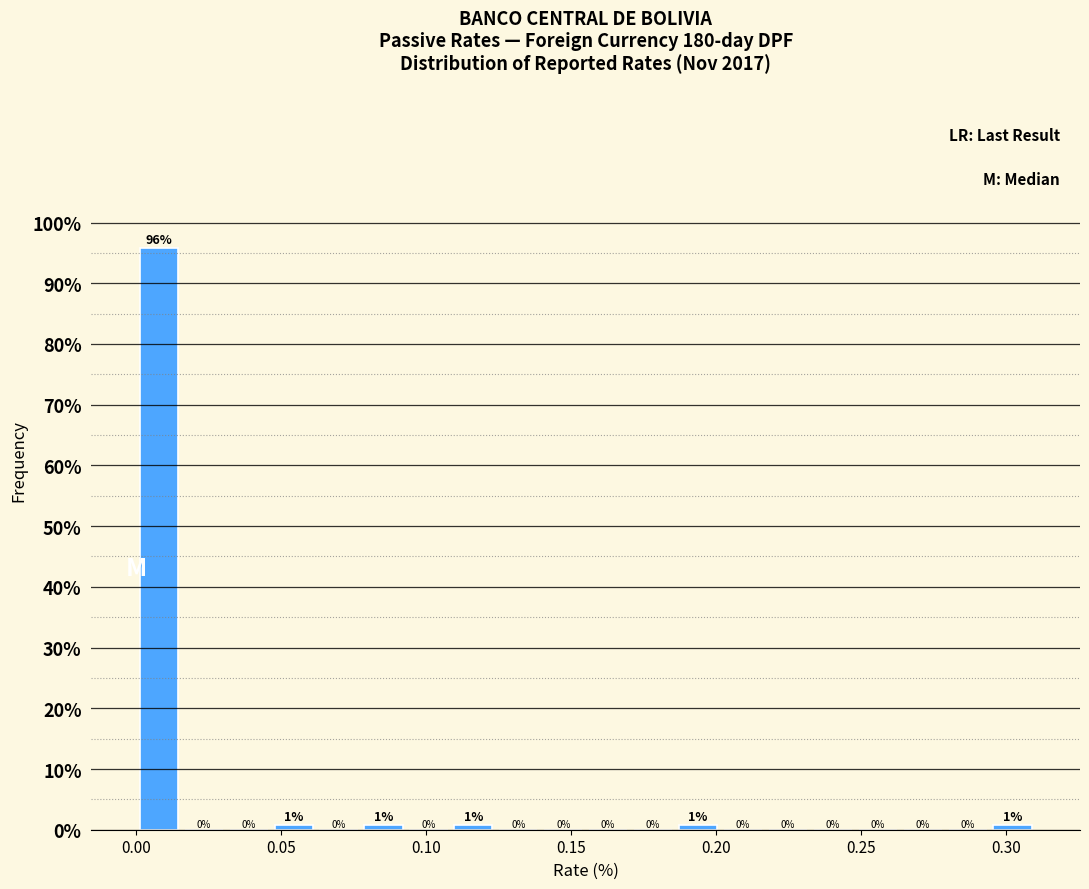

Read against the x-axis, roughly where is the centre of the tallest bar?

0.010